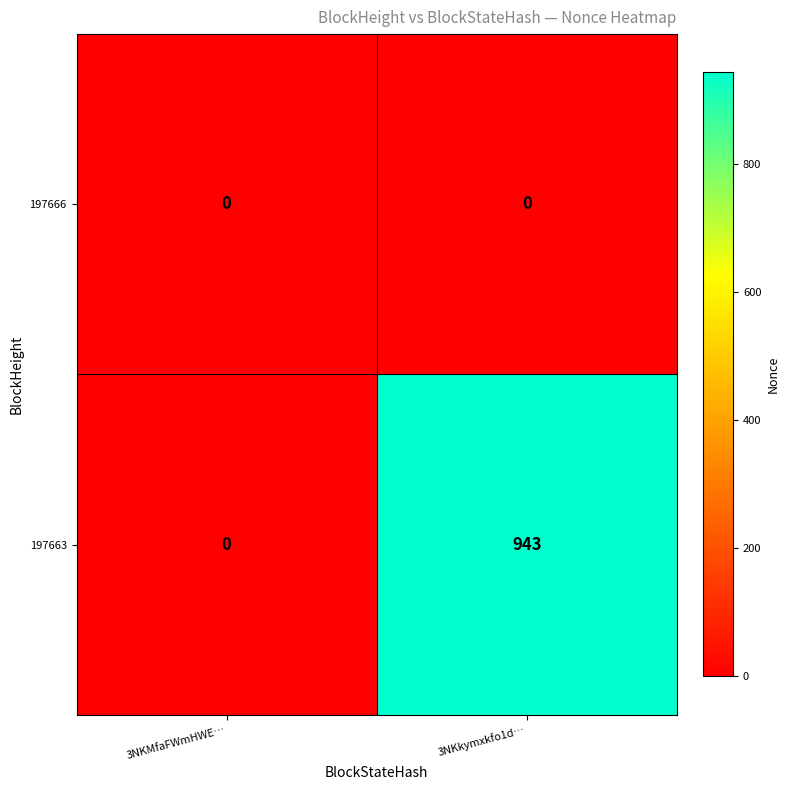

The 197666 series shows 0 at 3NKMfaFWmHWE…. True or false?

True